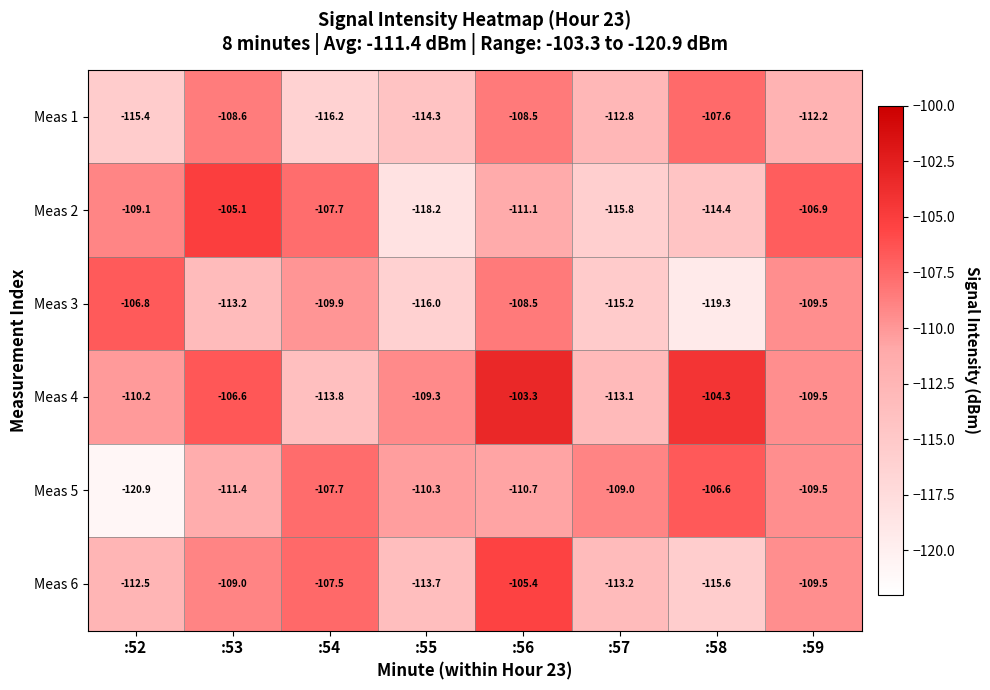

What is the difference between the maximum and minimum values in the Meas 6 series?

10.2